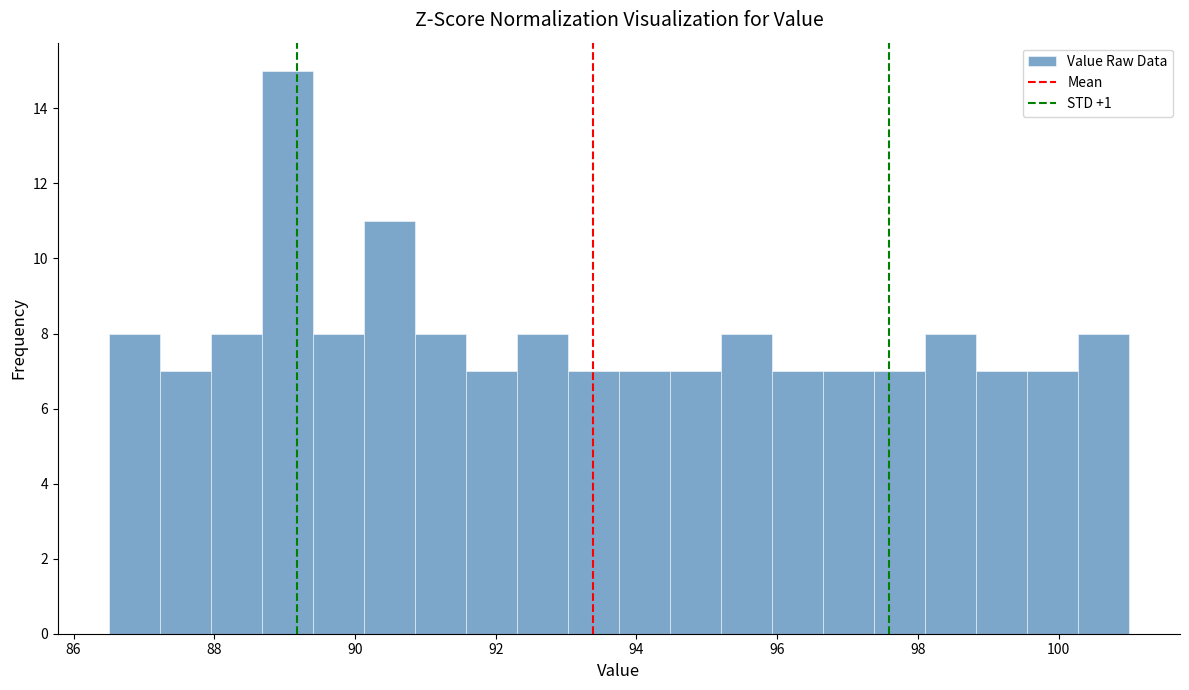

Around what value on the x-axis is the tallest bar? Give the approximate position of its centre, as read against the axis.

89.0